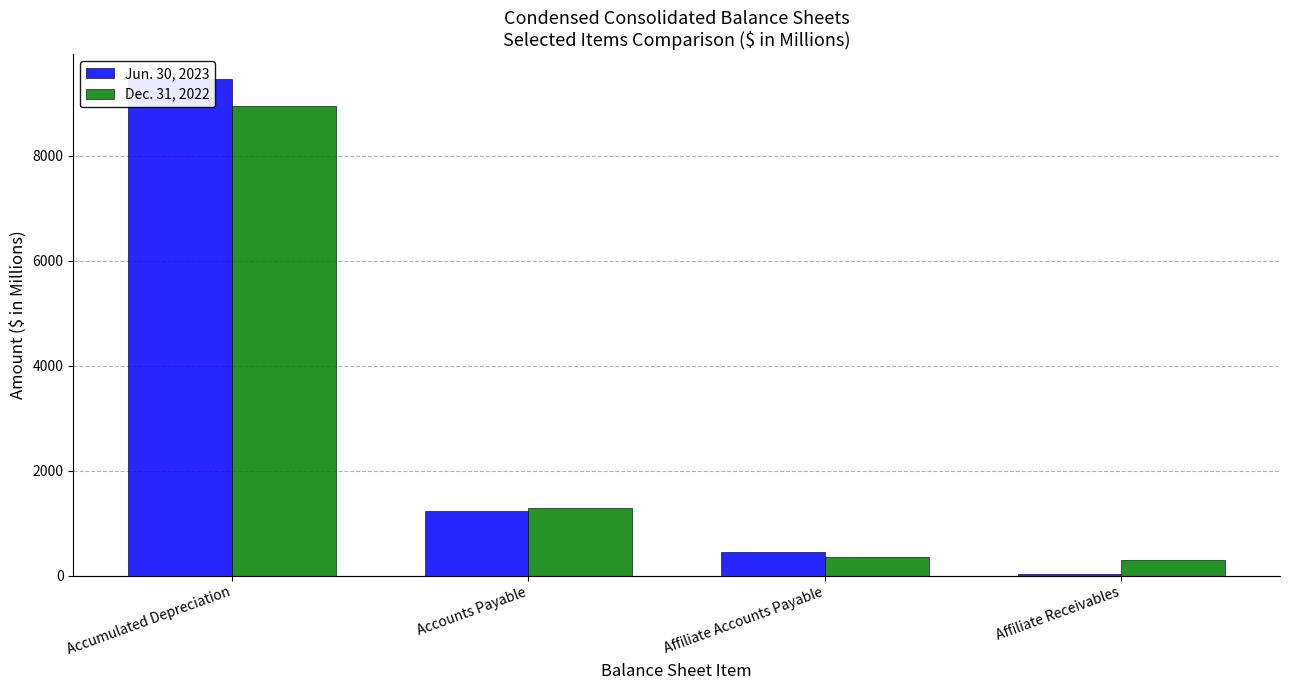

Rank the series by their average value, from highest to lowest.

Jun. 30, 2023, Dec. 31, 2022